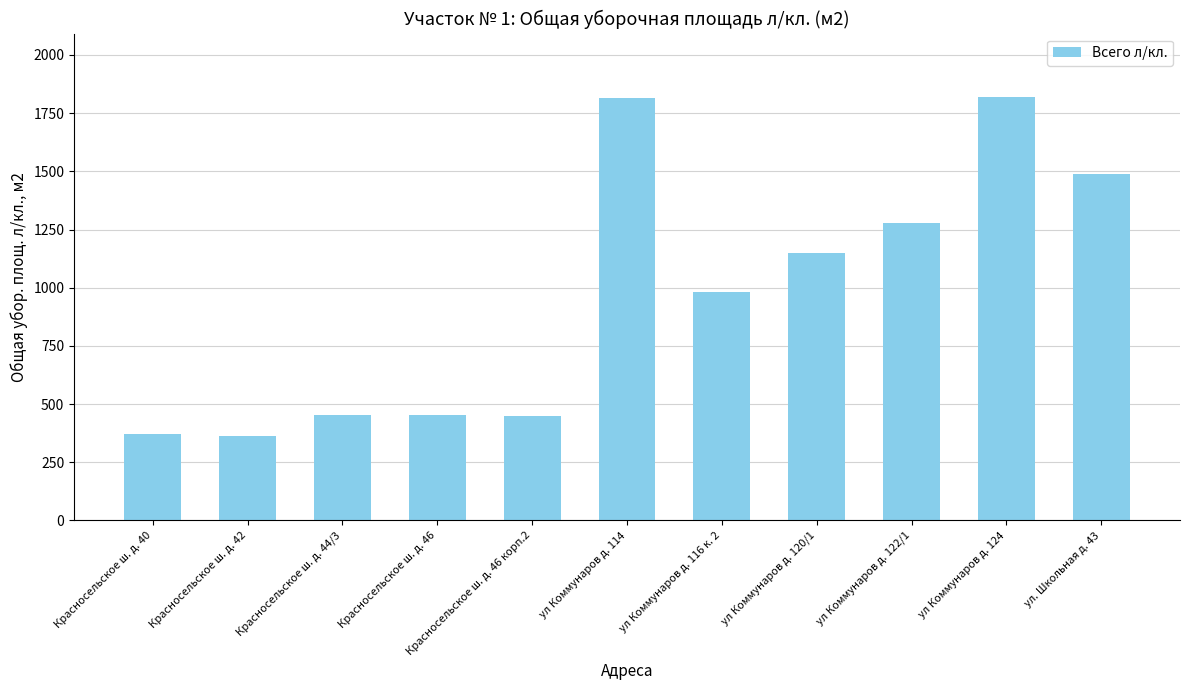

What is the label of the 9th bar from the left?

ул Коммунаров д. 122/1